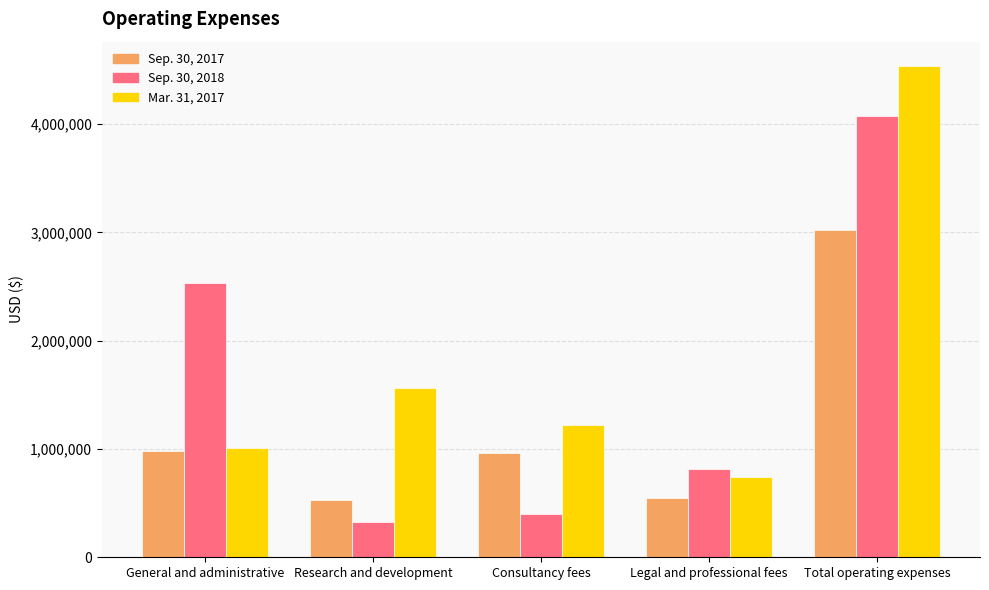

How many bars are there in total?

15